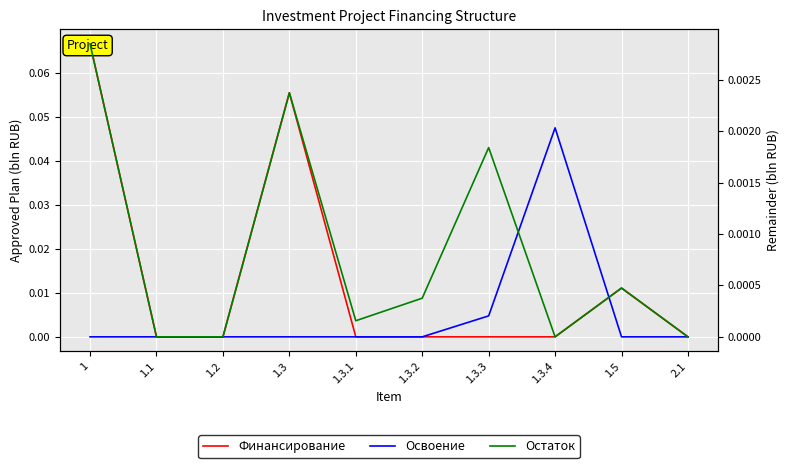

How many positive values does the Освоение series have?

2